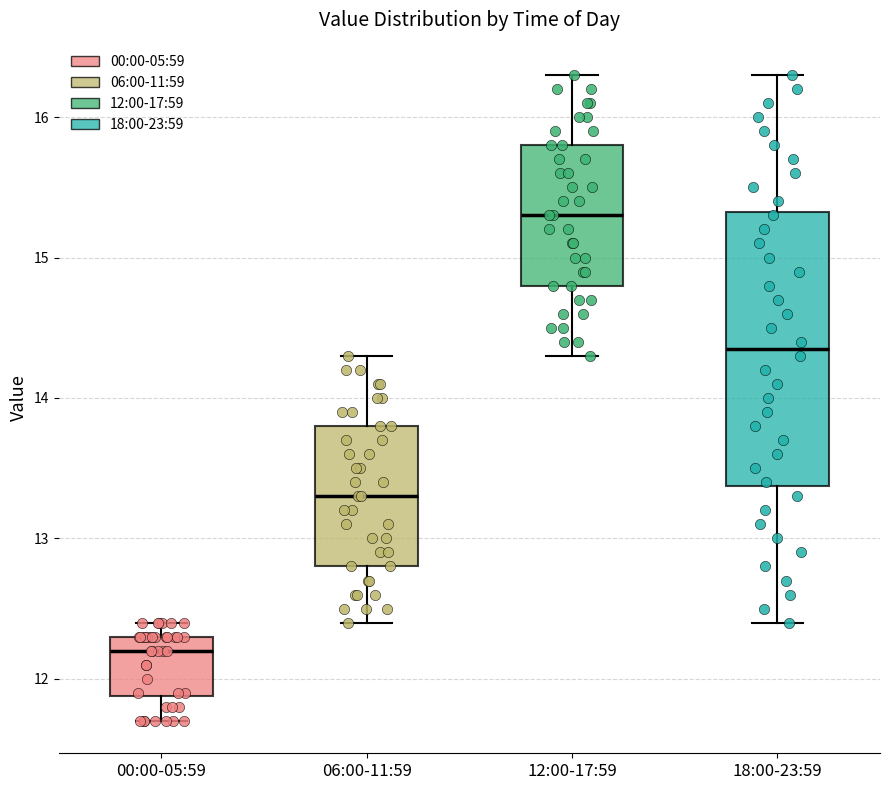

Reading left to right, read every box against the y-axis: the position of its median line, the range the box covers, and the ends of its whiskers. The values are not printed on the chart, so give them approximately, as read against the axis.

00:00-05:59: median 12.2, box 11.9 to 12.3, whiskers 11.7 to 12.4
06:00-11:59: median 13.3, box 12.8 to 13.8, whiskers 12.4 to 14.3
12:00-17:59: median 15.3, box 14.8 to 15.8, whiskers 14.3 to 16.3
18:00-23:59: median 14.4, box 13.4 to 15.3, whiskers 12.4 to 16.3